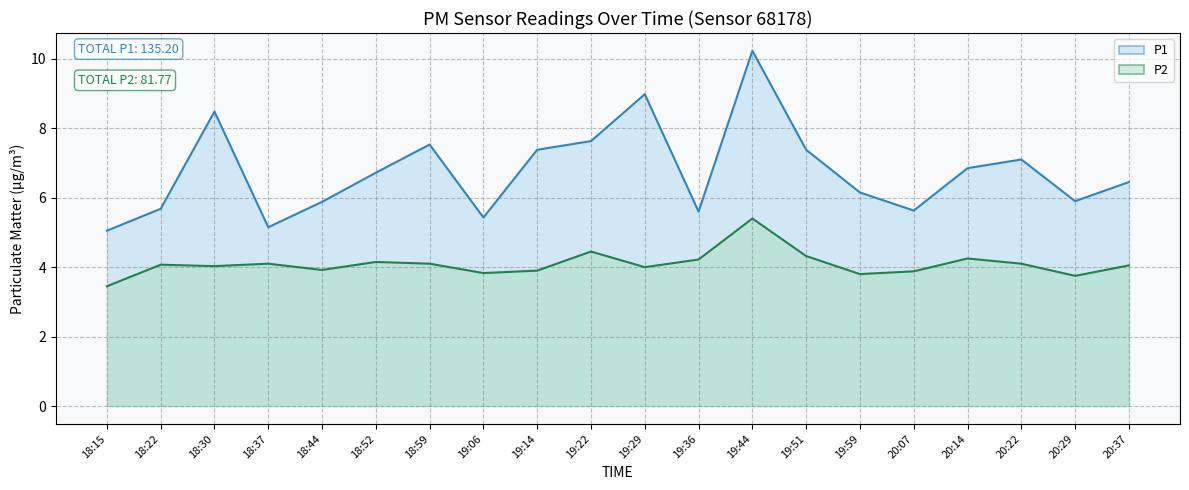

What is the label of the 3rd point from the right?

20:22